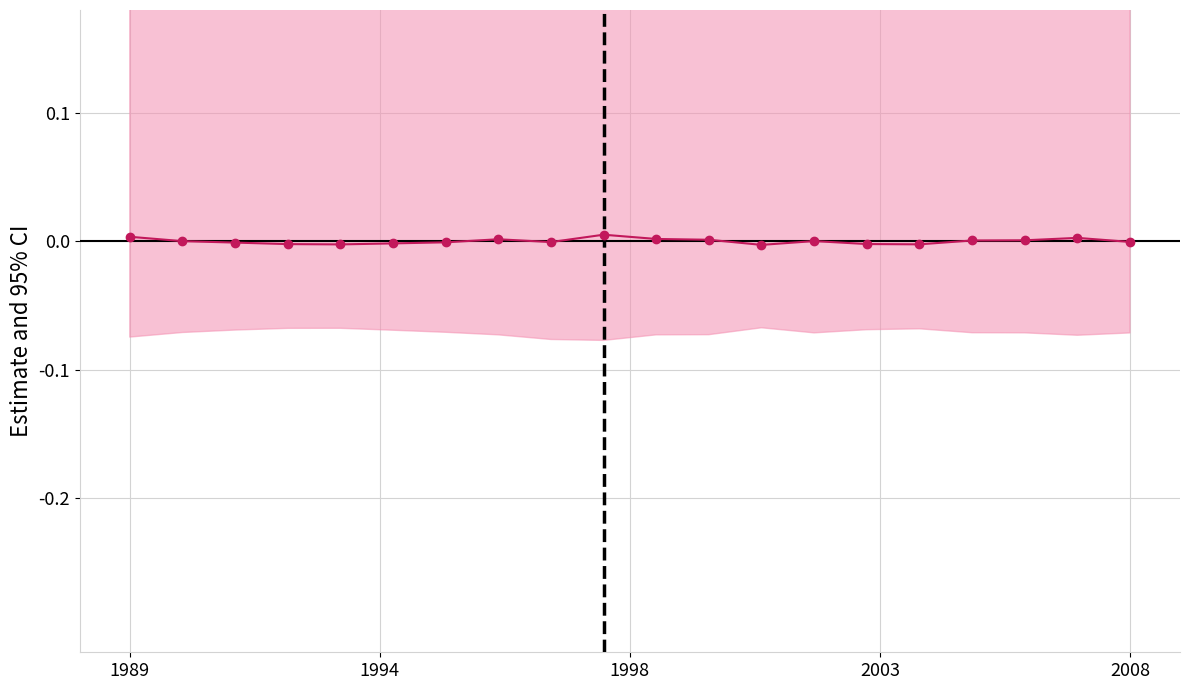

Count the number of data series in this chart.

1